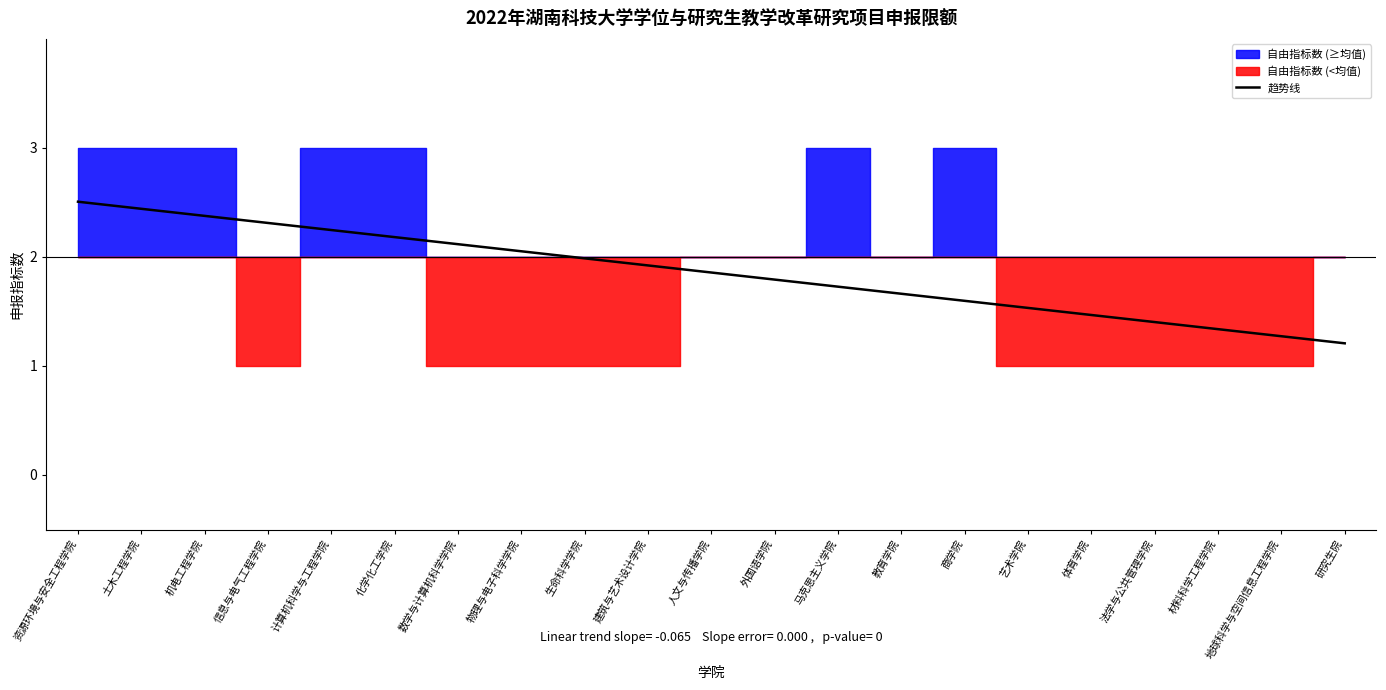

What is the change in value from 化学化工学院 to 教育学院?

-0.5